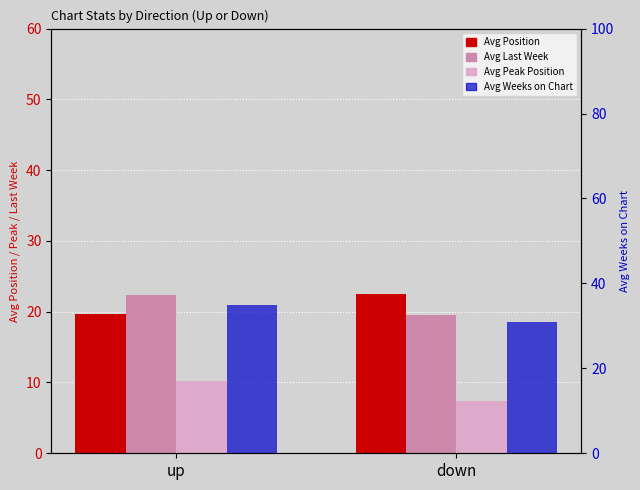

What is the average value of the Avg Weeks on Chart series?

32.8